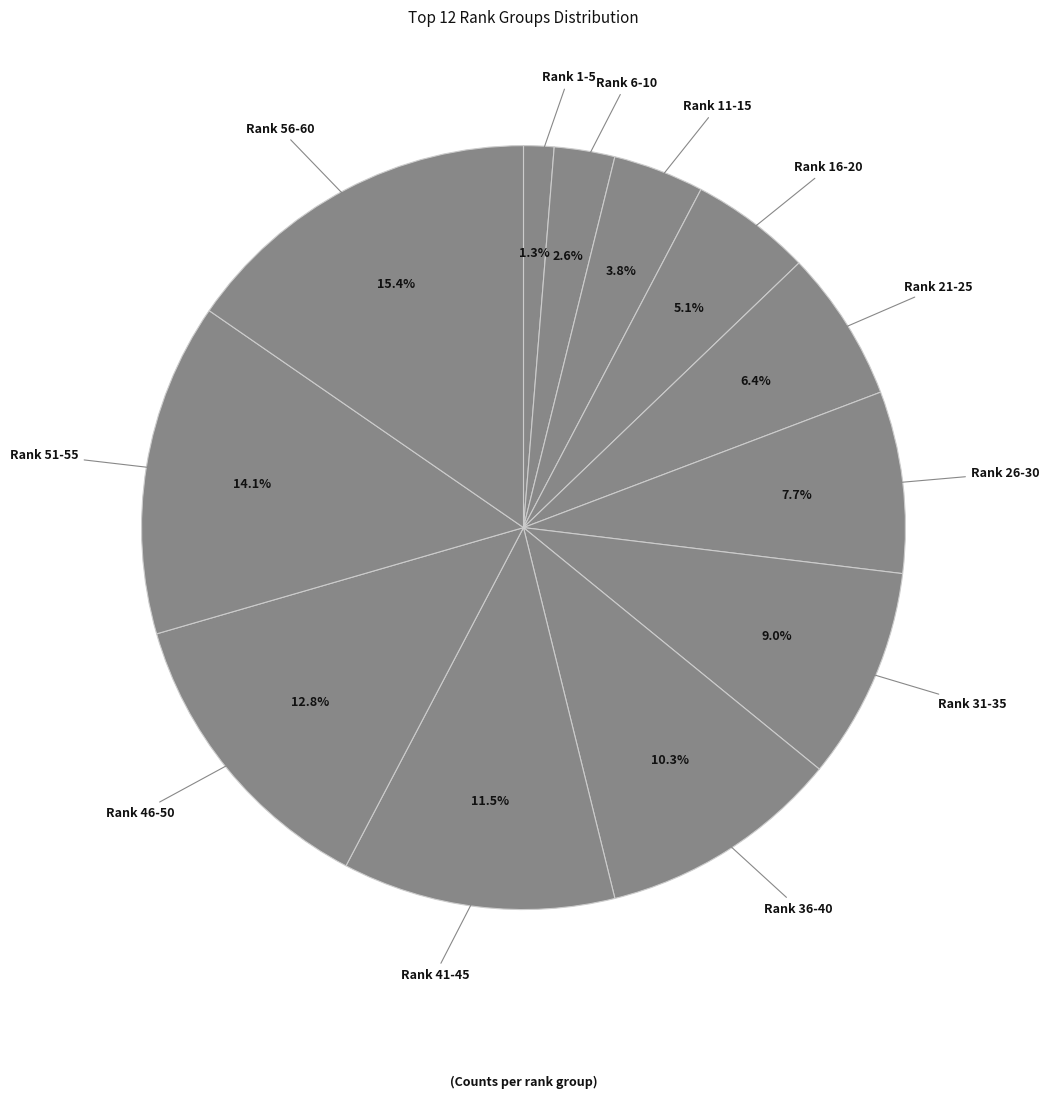

Does any single category account for the majority?

No